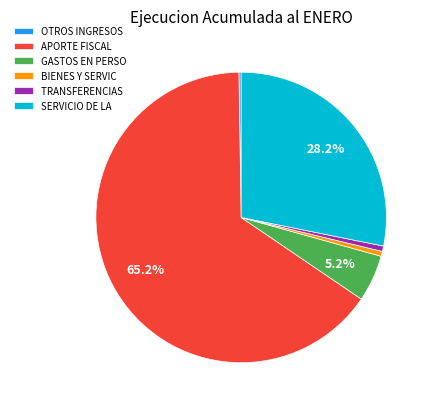

How much of the chart is everything except GASTOS EN PERSO?

94.8%